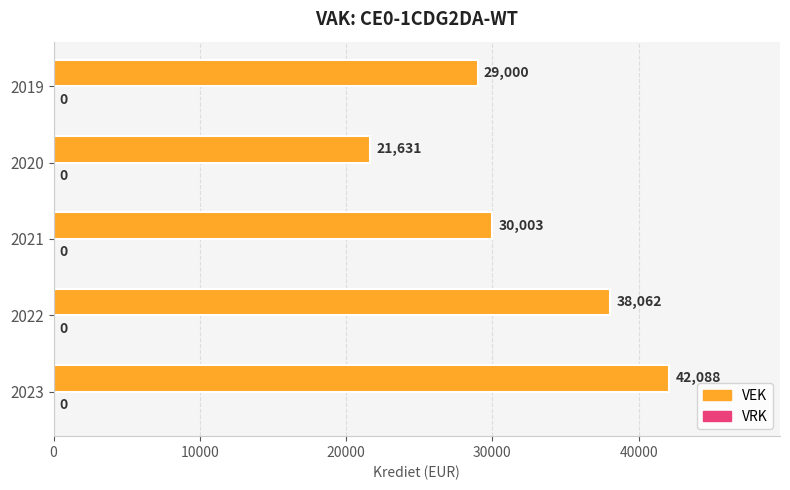

Reading bottom to top, transcribe all the data shown in this chart.

42088	38062	30003	21631	29000